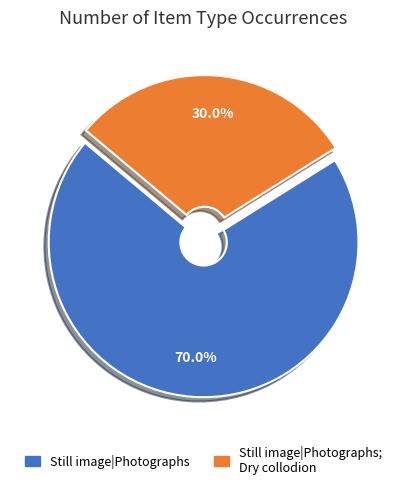

Between Still image|Photographs; Dry collodion and Still image|Photographs, which is larger?

Still image|Photographs